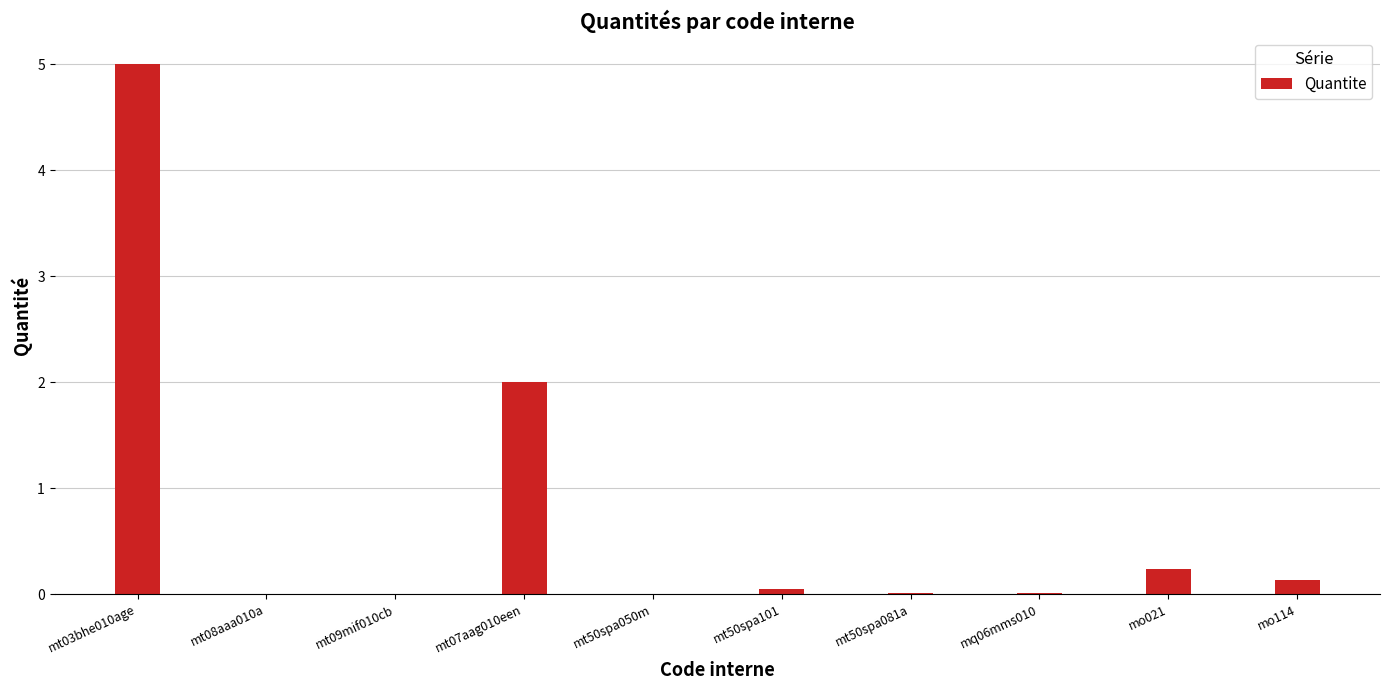

What is the sum of the values at mt03bhe010age and mo021?

5.2